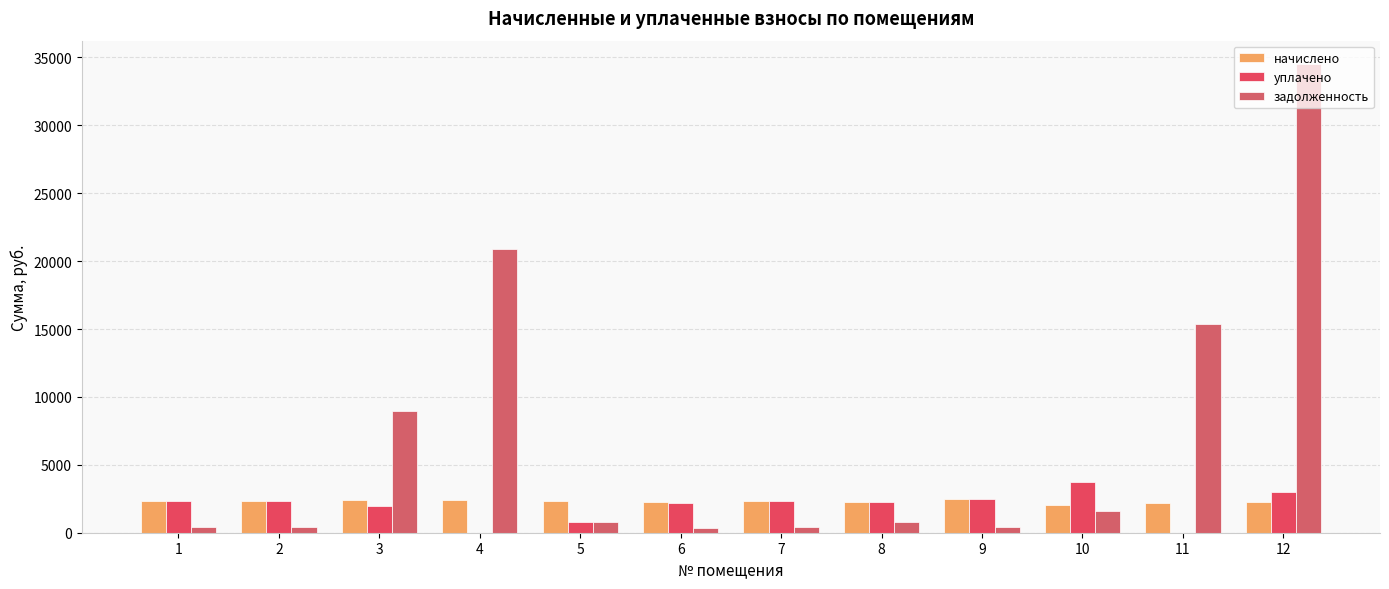

At how many categories does at least one series exceed 26682?

1